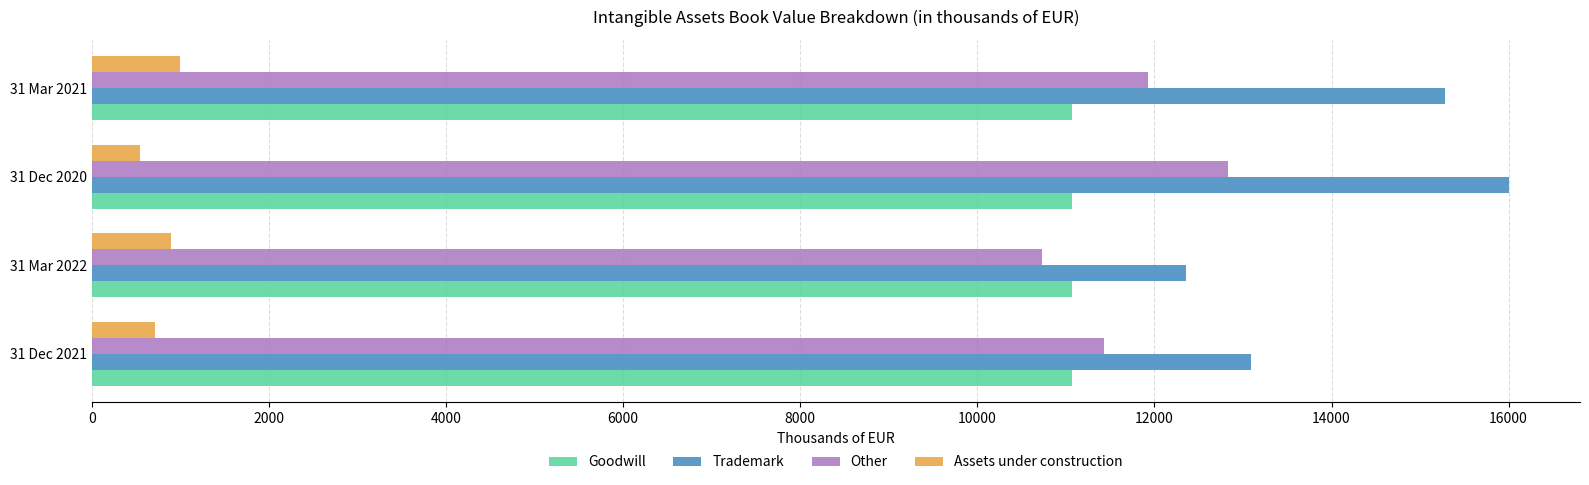

What is the difference between the maximum and minimum values in the Trademark series?

3645